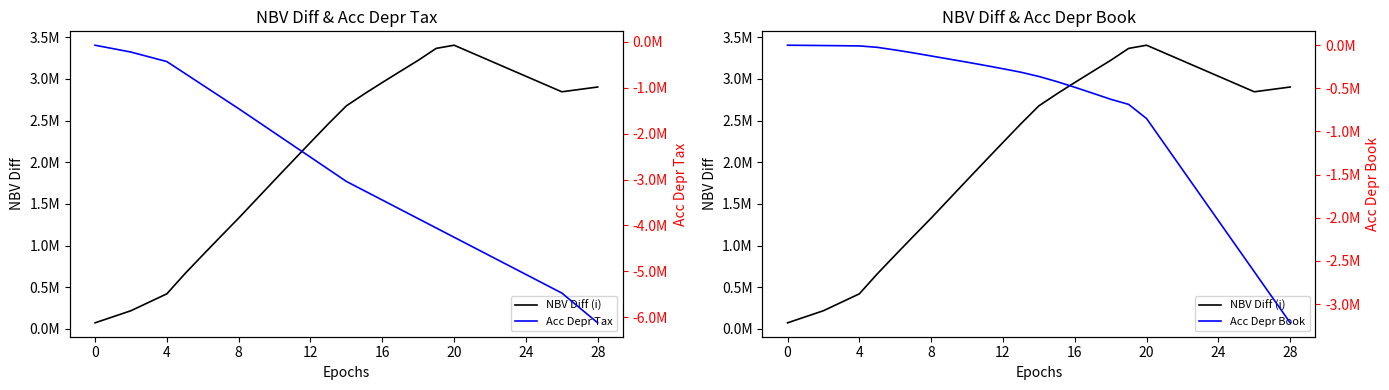

In NBV Diff (i), how many points are higher than both neighbors (excluding endpoints)?

1